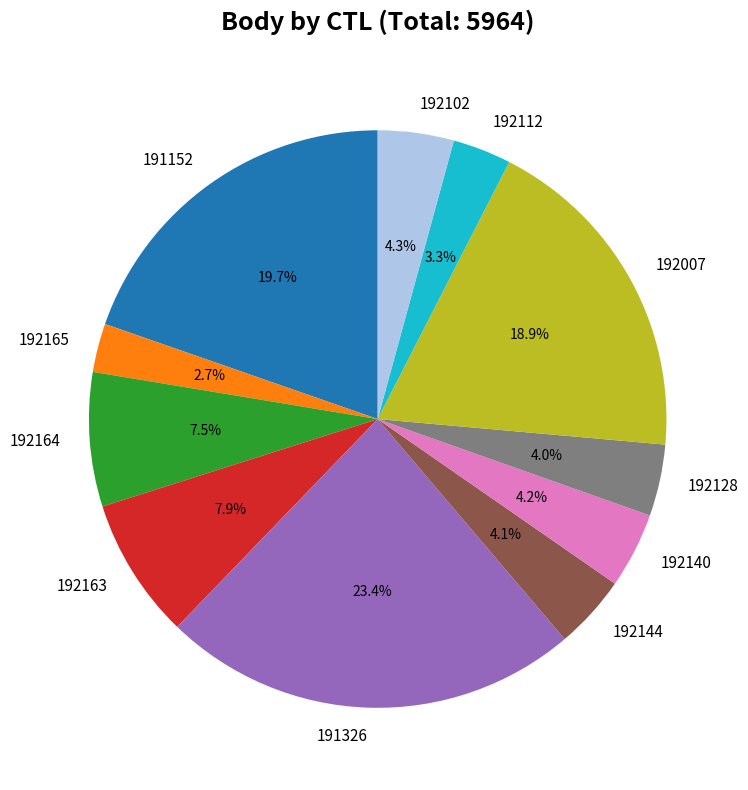

Is it true that 192102 is 4% of the pie?

True